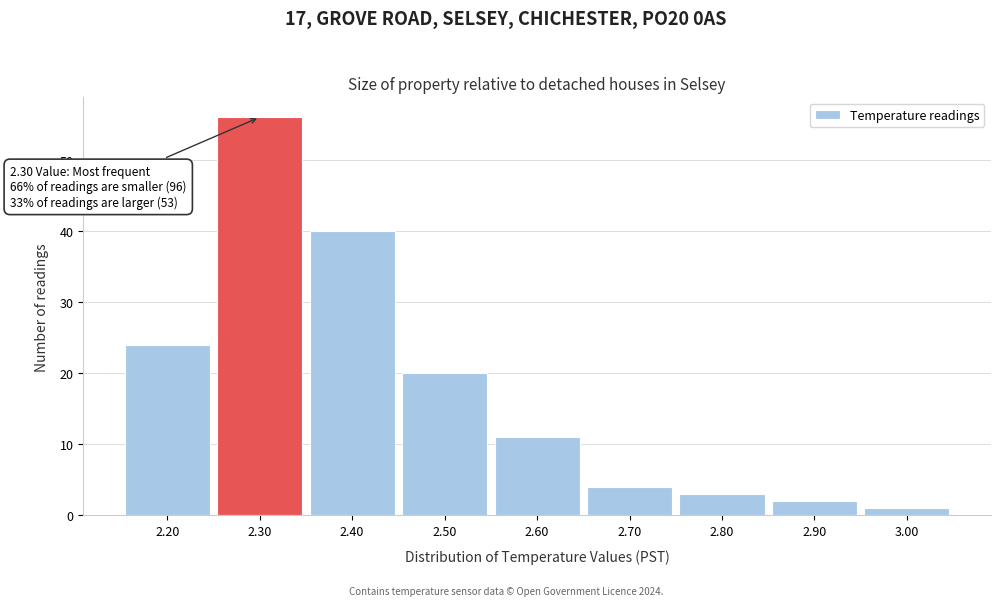

Which range on the x-axis has the tallest bar?

2.25 to 2.35